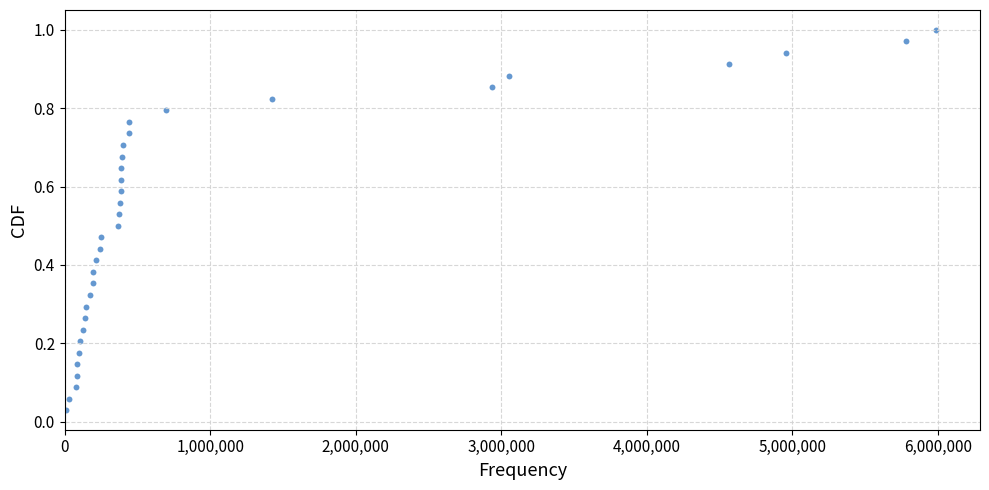

What is the range of X values (max minus min)?

5982666.0